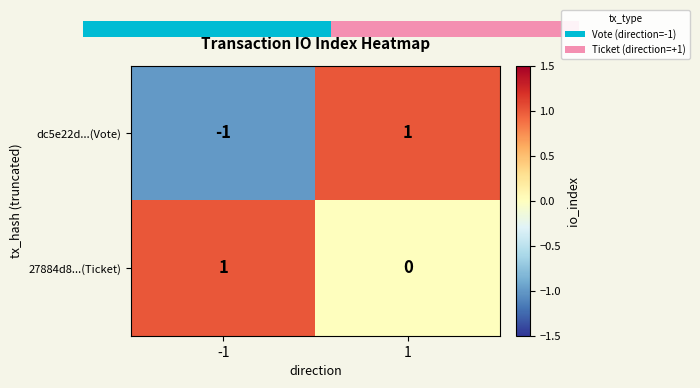

Rank the series at -1 from lowest to highest value.

dc5e22d...(Vote), 27884d8...(Ticket)